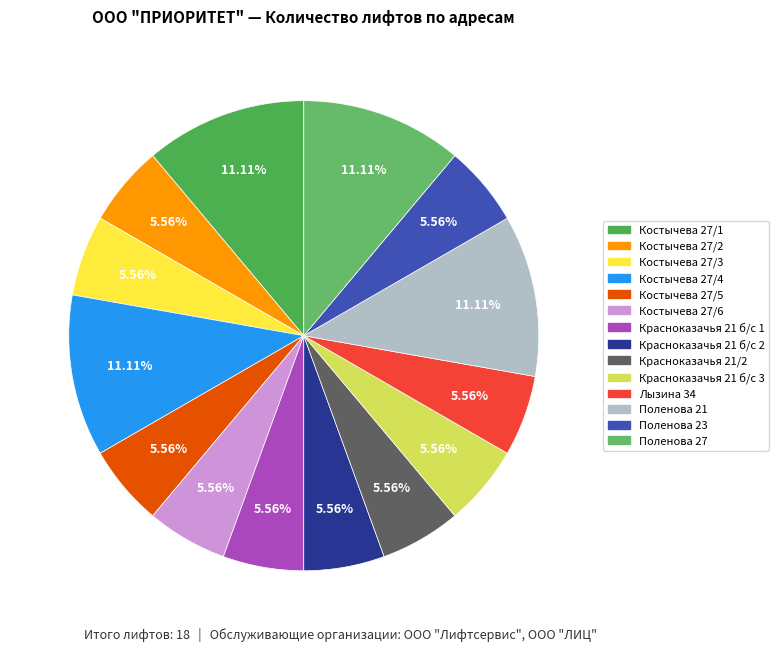

True or false: Красноказачья 21/2 accounts for 6% of the total.

True